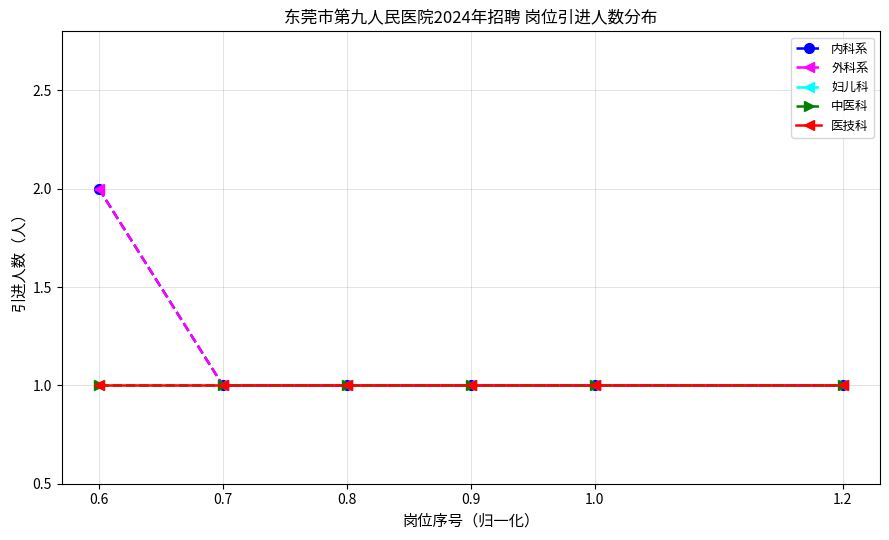

What is the average value of the 妇儿科 series?

1